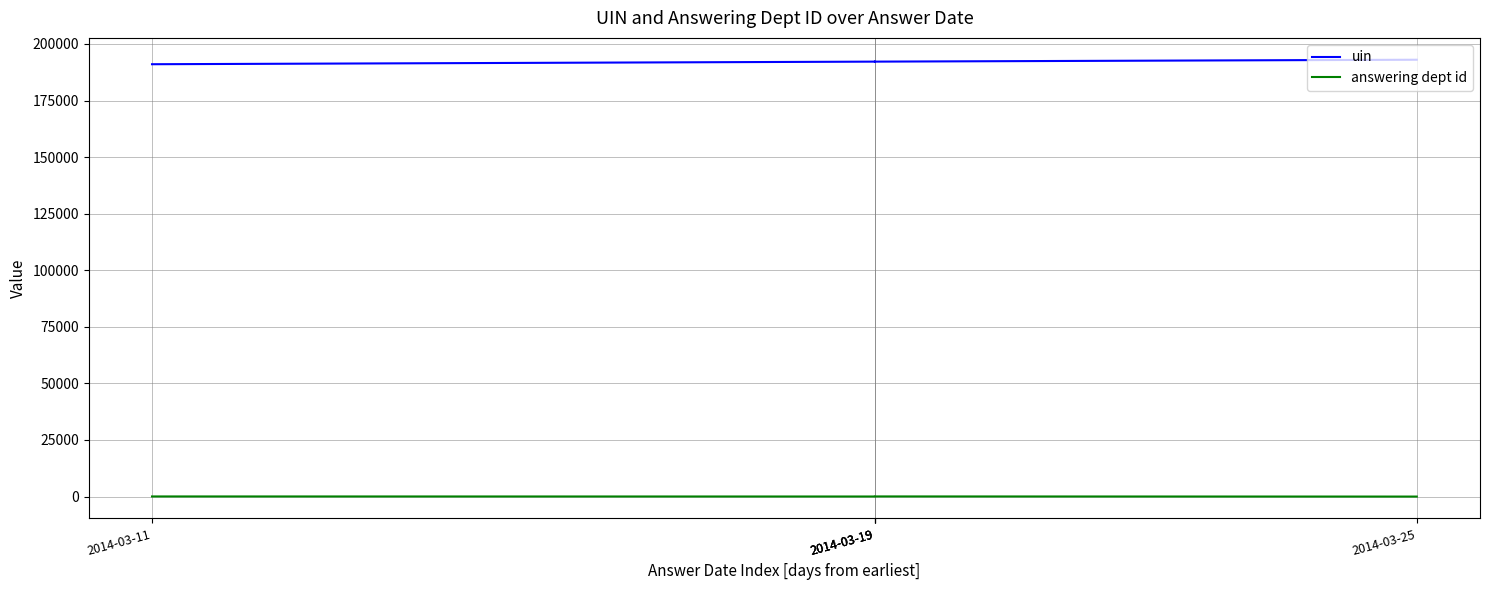

Does the chart display data point markers on the line(s)?

No